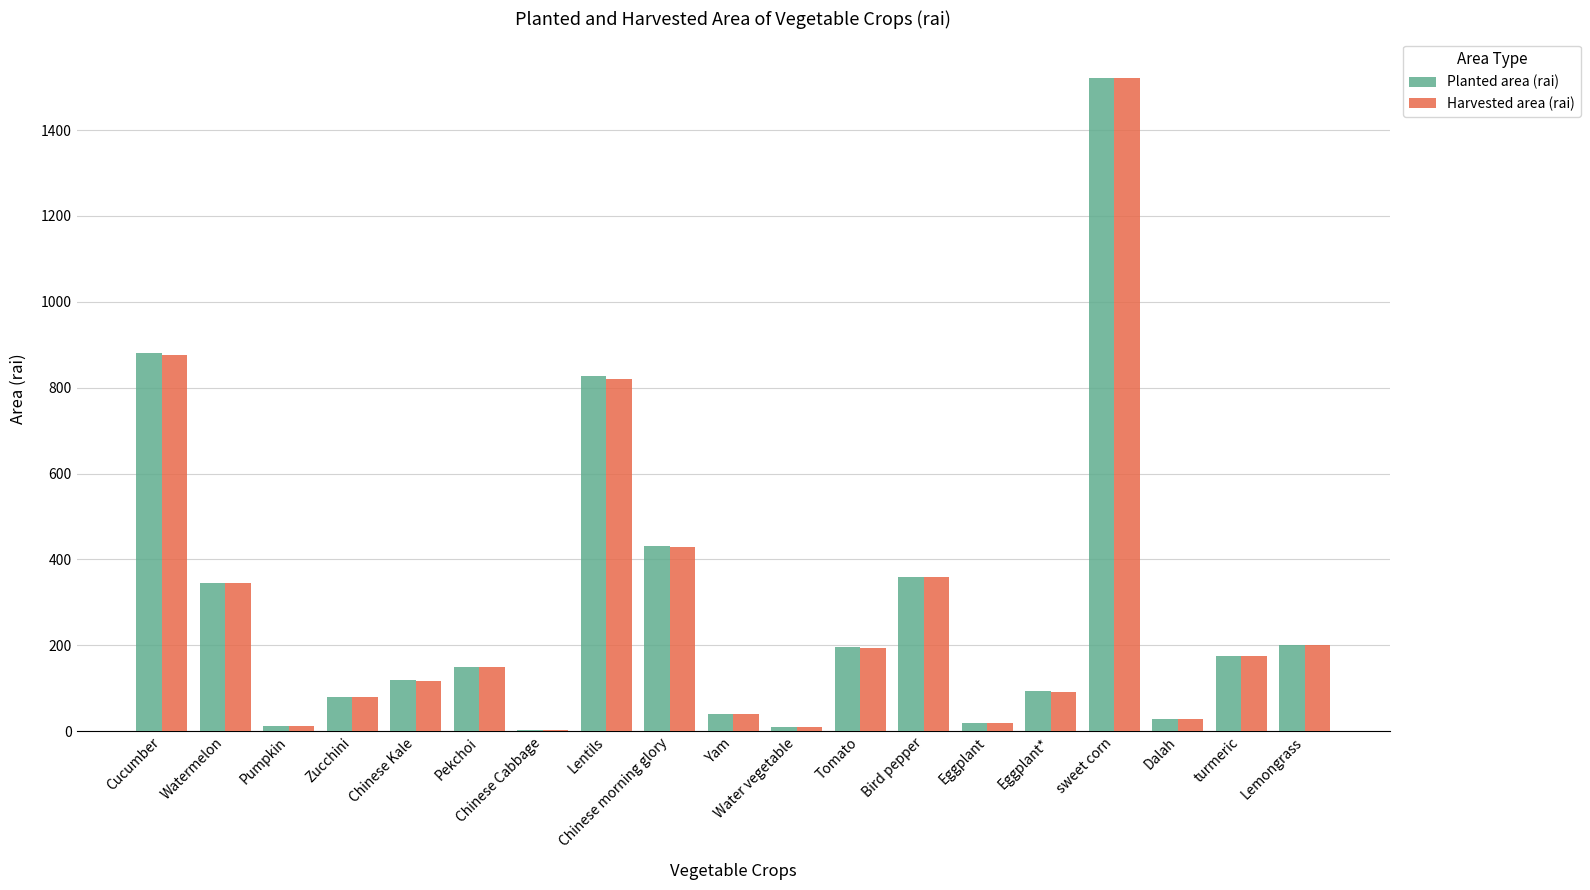

Between Bird pepper and Eggplant*, which series saw the biggest shift?

Harvested area (rai)